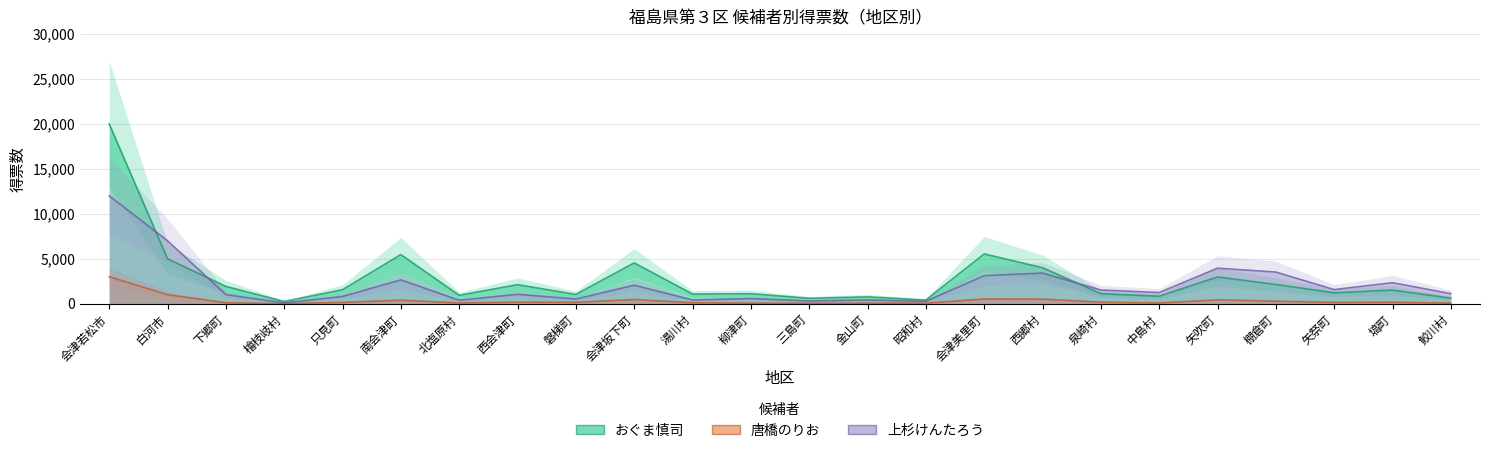

Between 白河市 and 金山町, which is larger?

白河市